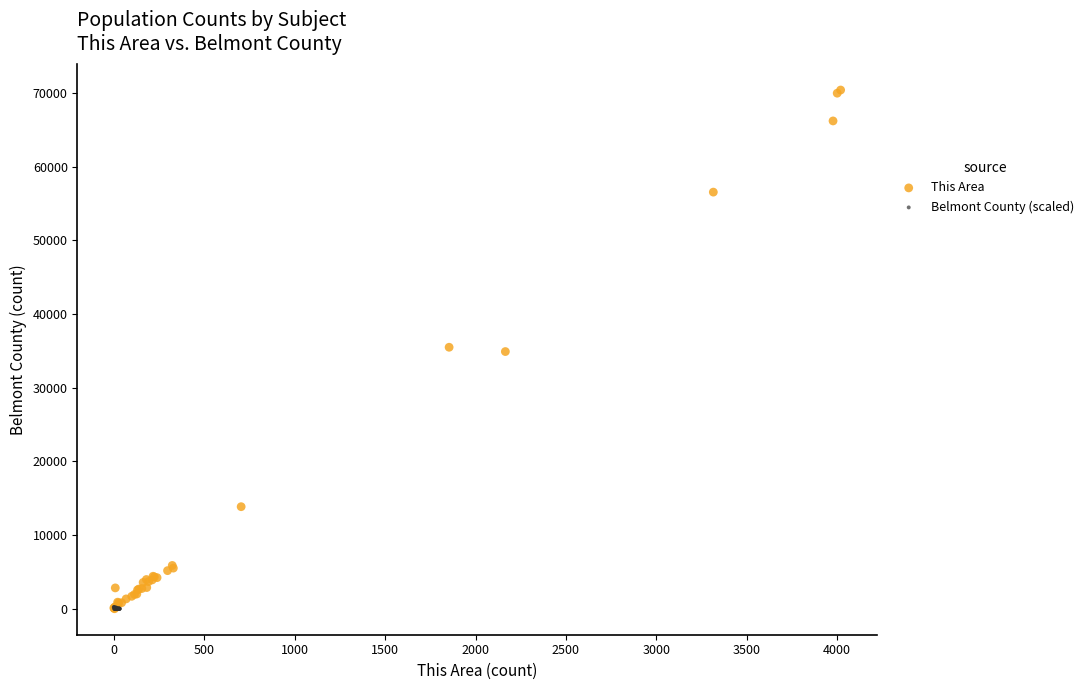

Which series contains the highest Y value?

This Area